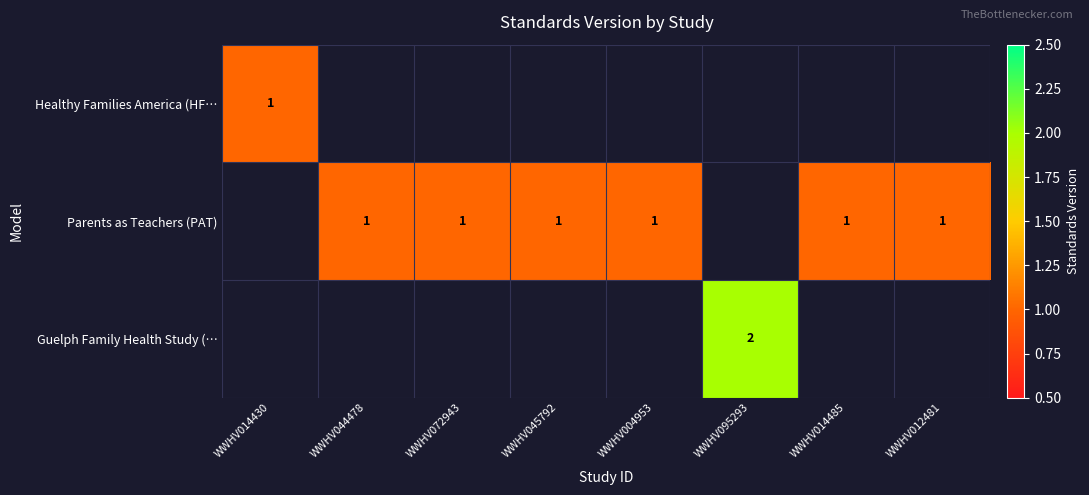

At how many categories does at least one series exceed 1?

1